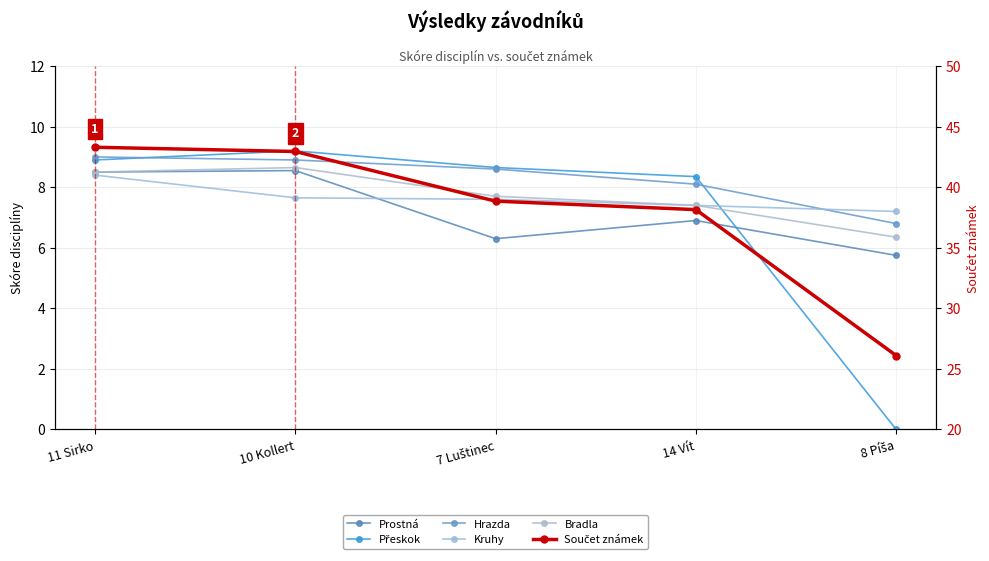

Between 14 Vít and 11 Sirko, which is larger?

11 Sirko